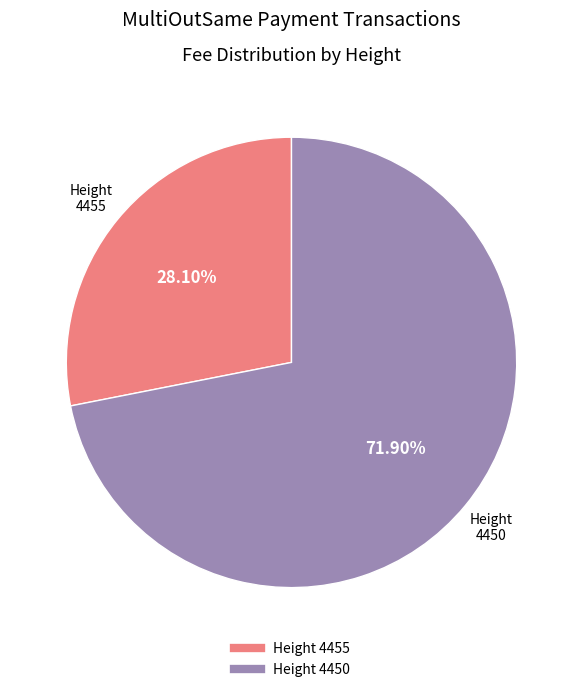

To the nearest percent, what is the difference between the largest and smallest slice percentages?

44%